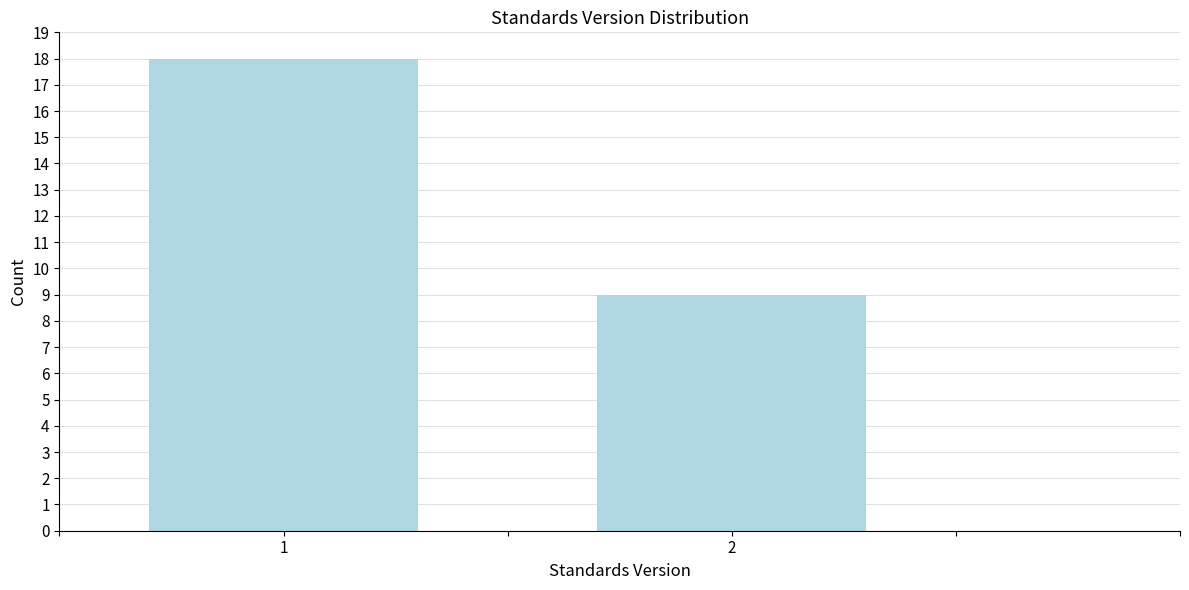

Reading right to left, list all the values displayed in this chart.

2=9	1=18